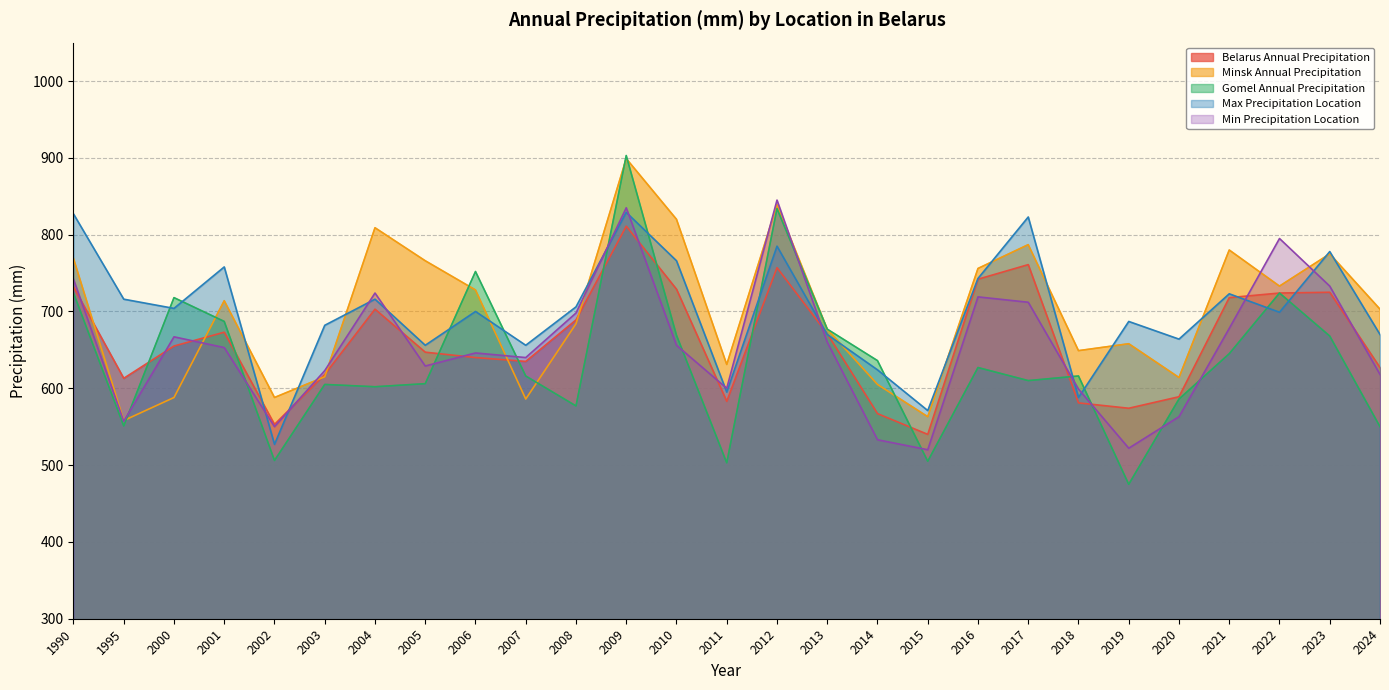

The Gomel Annual Precipitation series shows 772 at 2002. True or false?

False